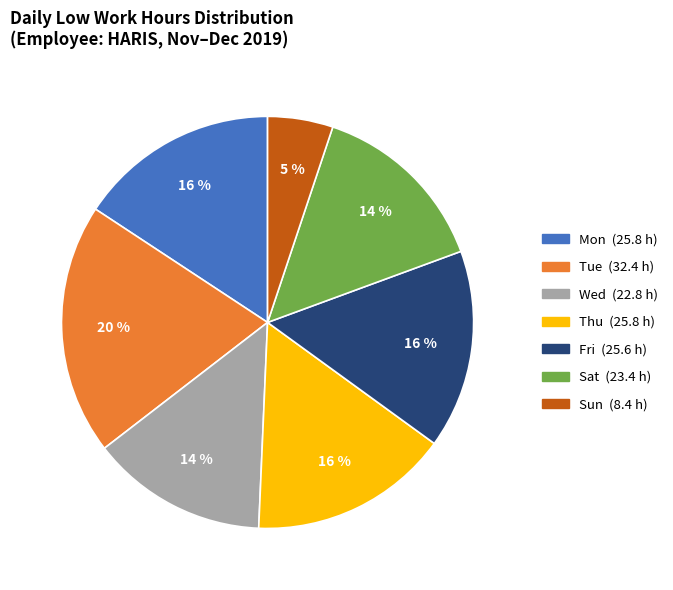

How many slices are in this pie chart?

7